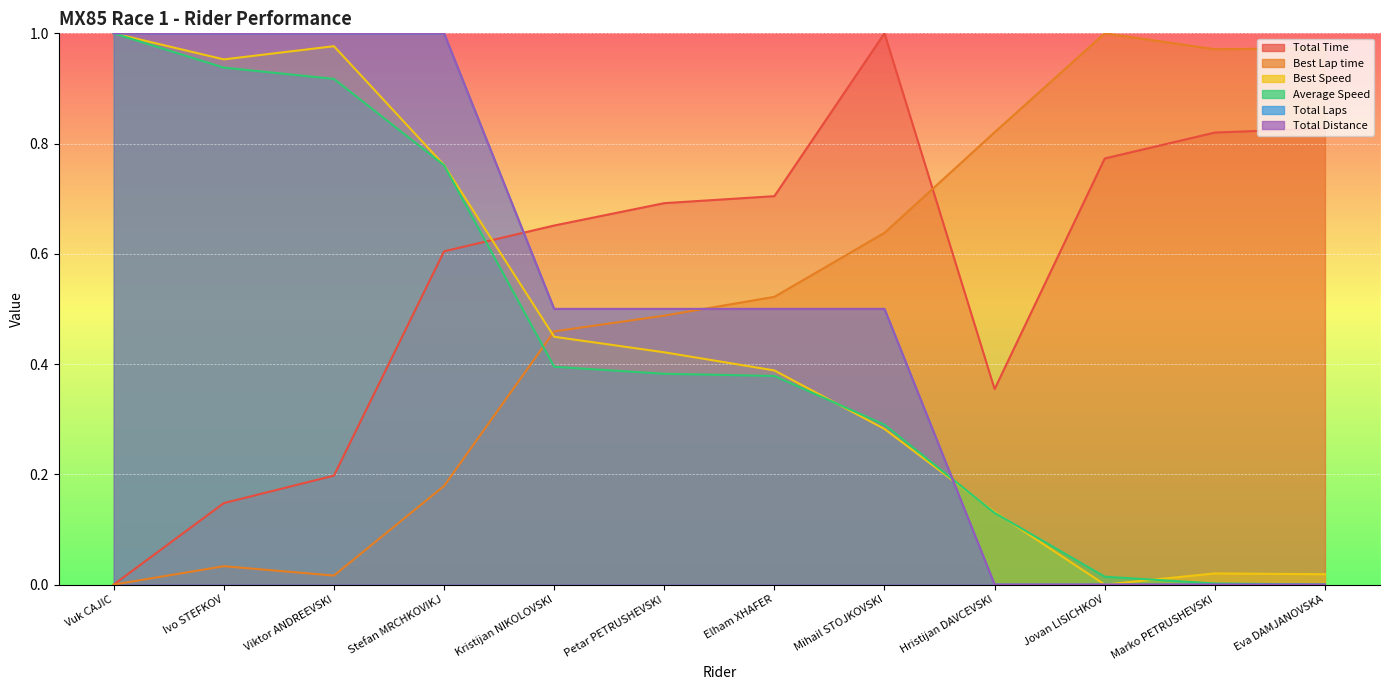

The Average Speed series shows 1.7 at Vuk CAJIC. True or false?

False